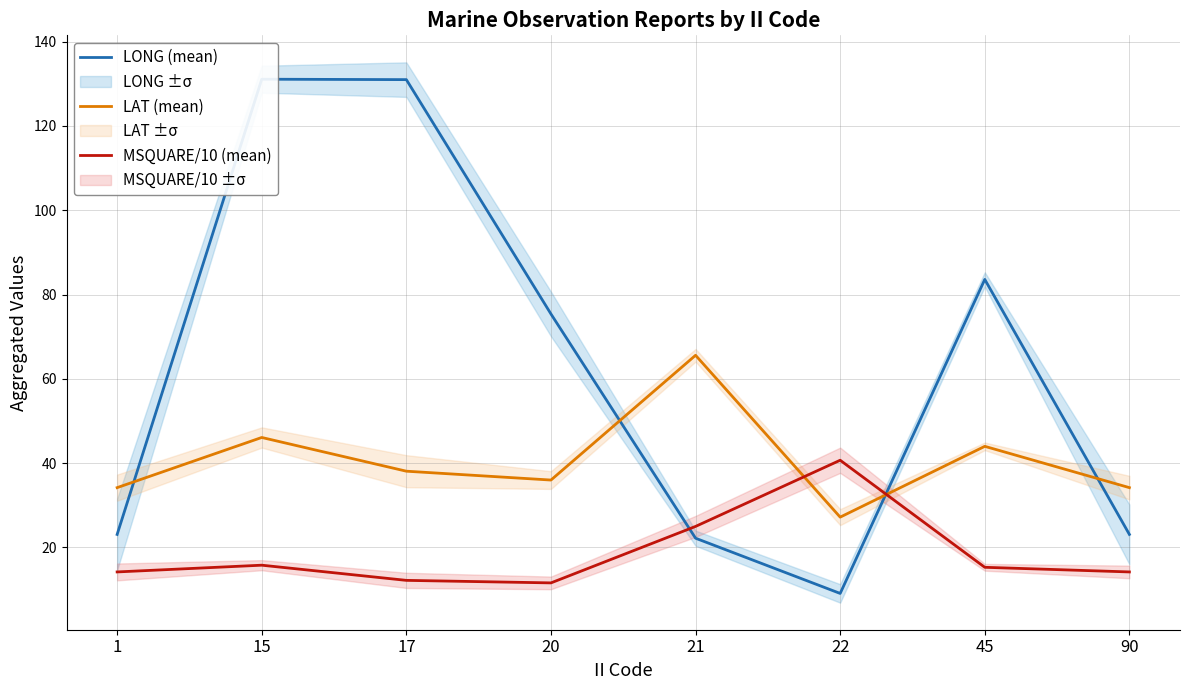

At which category is the sum across all series the highest?

15